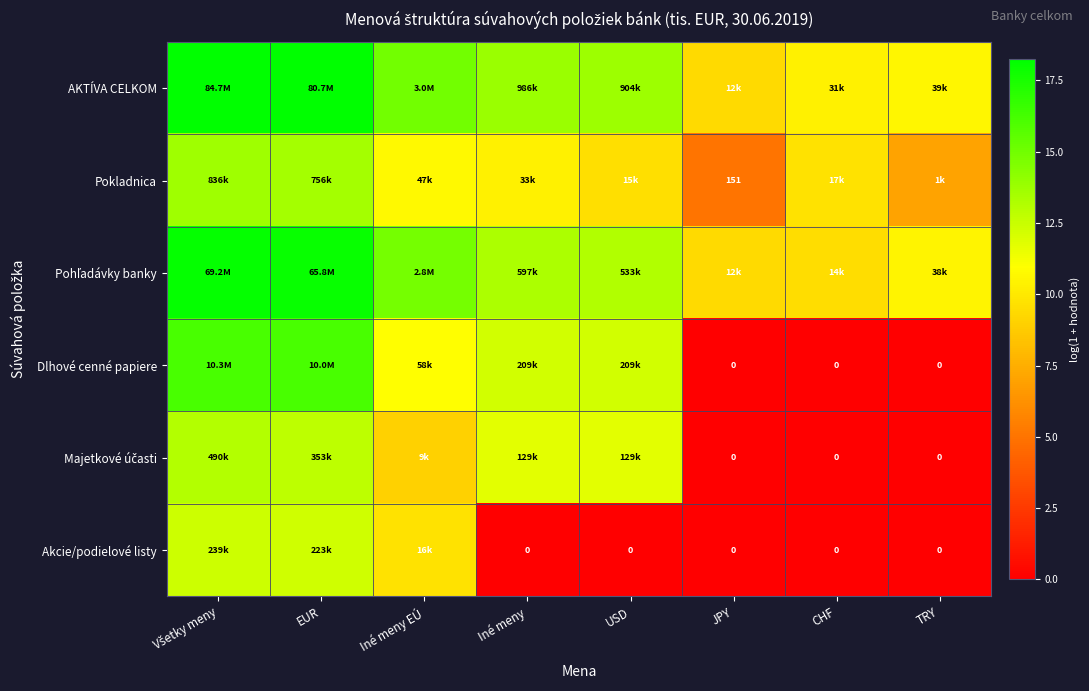

What is the difference between the Pokladnica values at EUR and Iné meny?

3.1